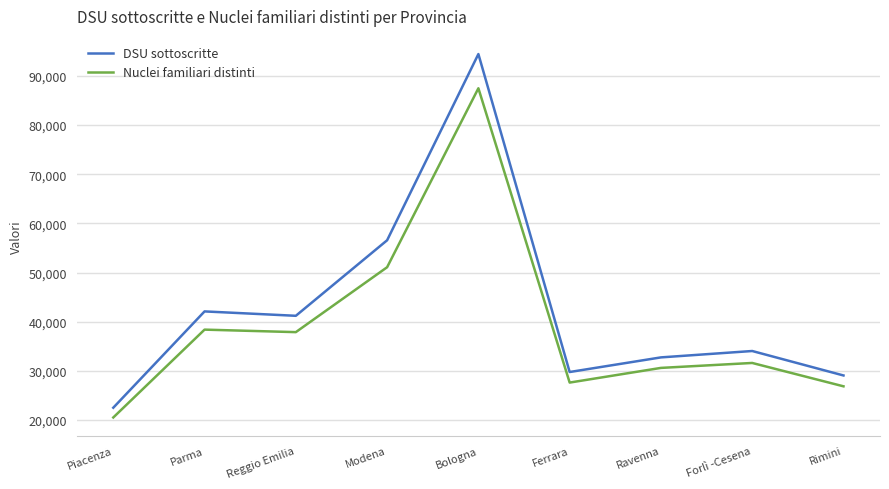

At which label does DSU sottoscritte first exceed 34048?

Parma